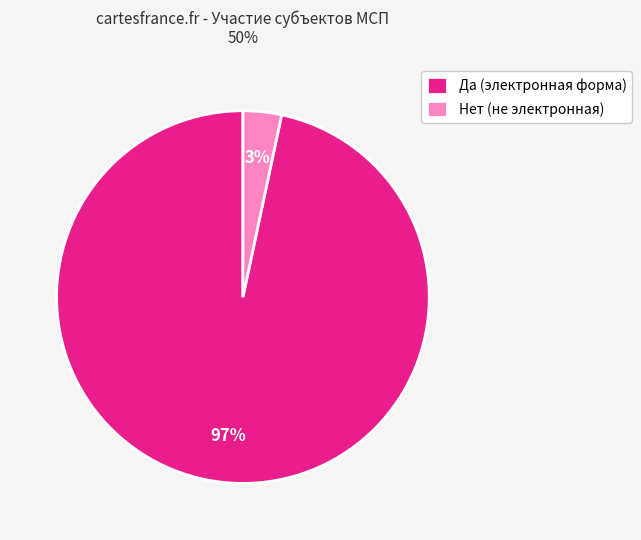

Which category has the biggest portion of the pie?

Да (электронная форма)